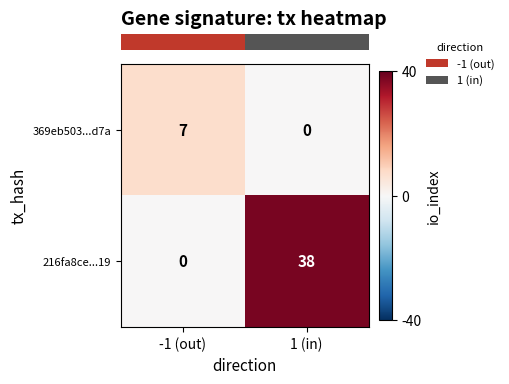

At how many categories does at least one series exceed 1?

2